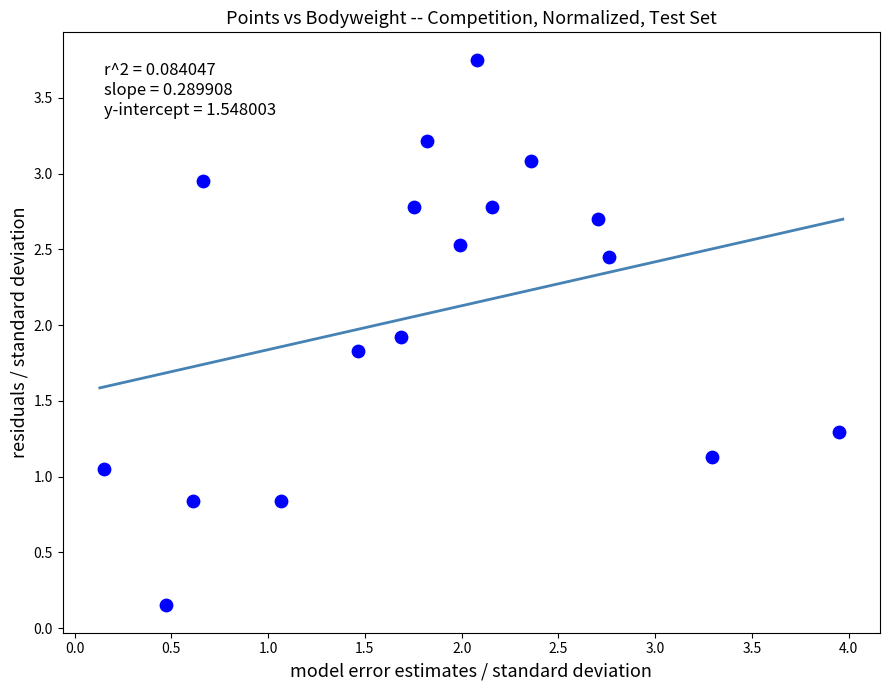

What is the range of Y values (max minus min)?

3.6